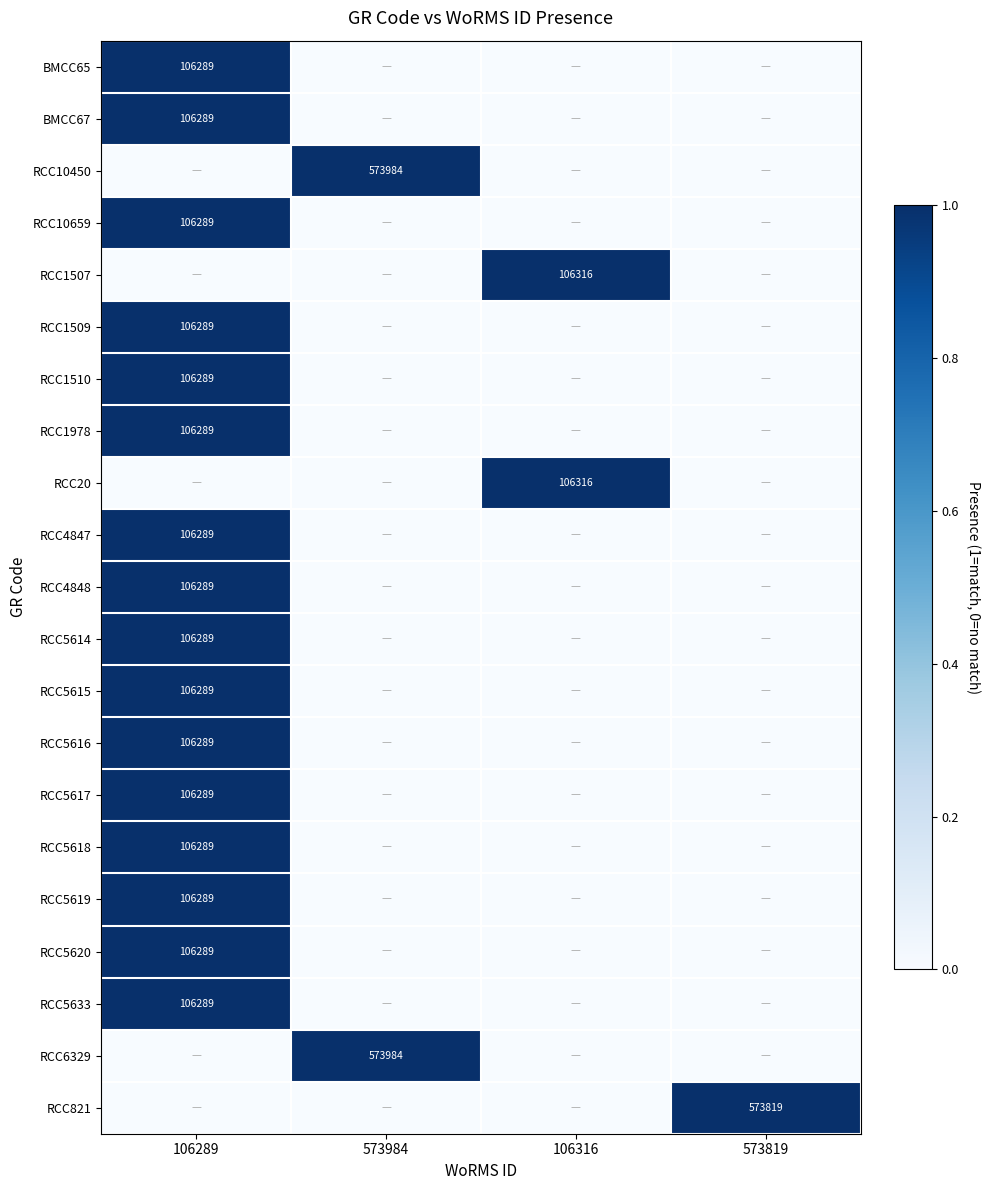

What is the total value across all series at 573984?

2